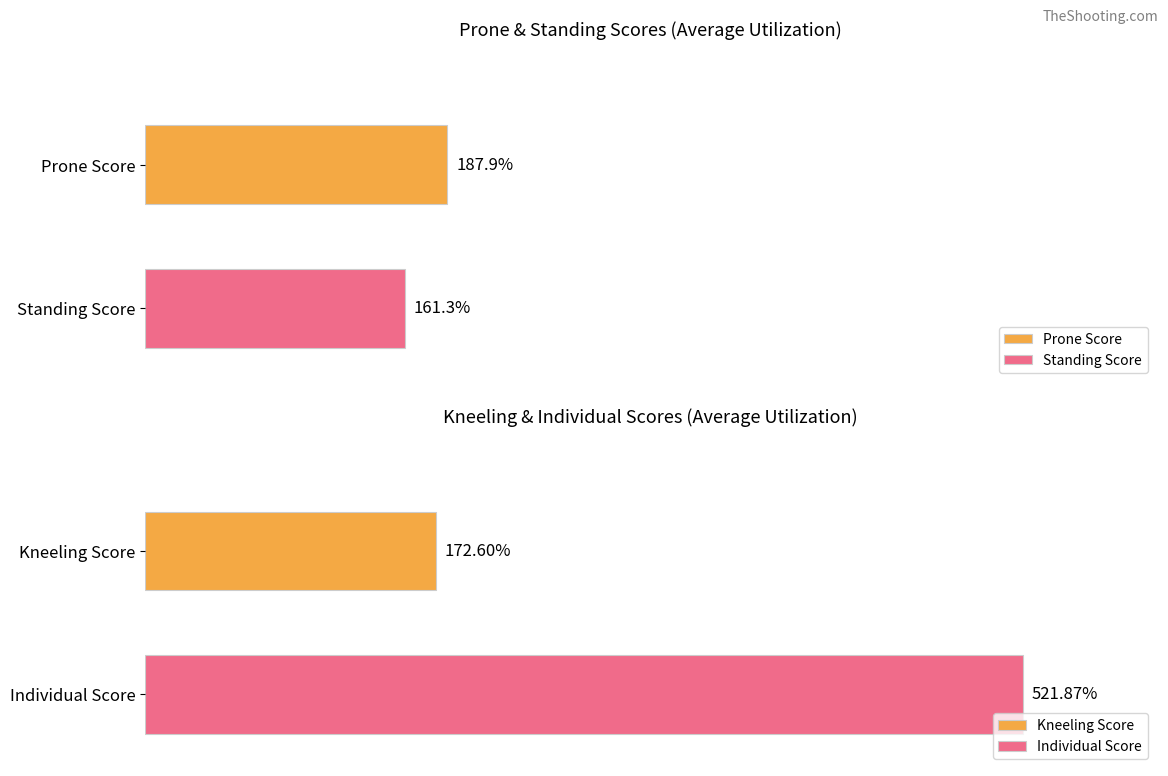

What is the average value of the Standing Score series?

161